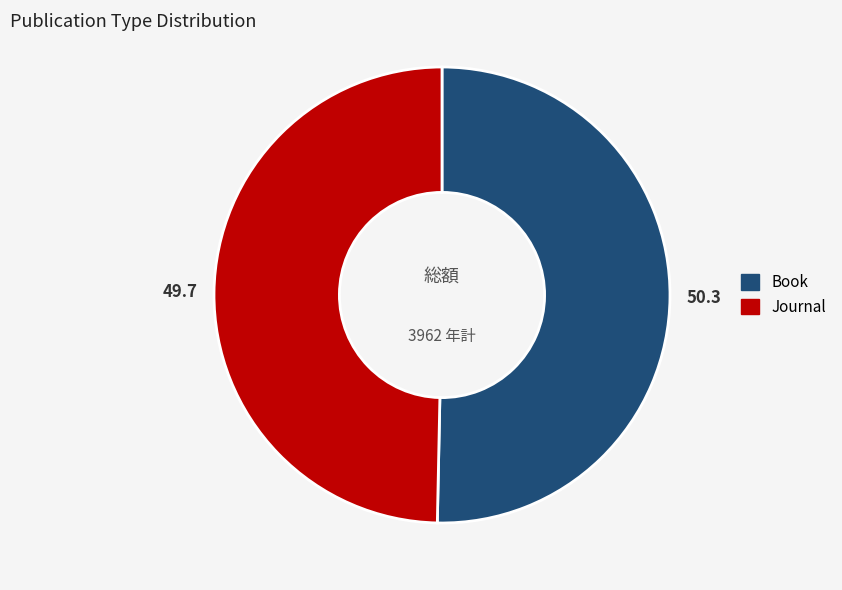

True or false: Book accounts for 50% of the total.

True